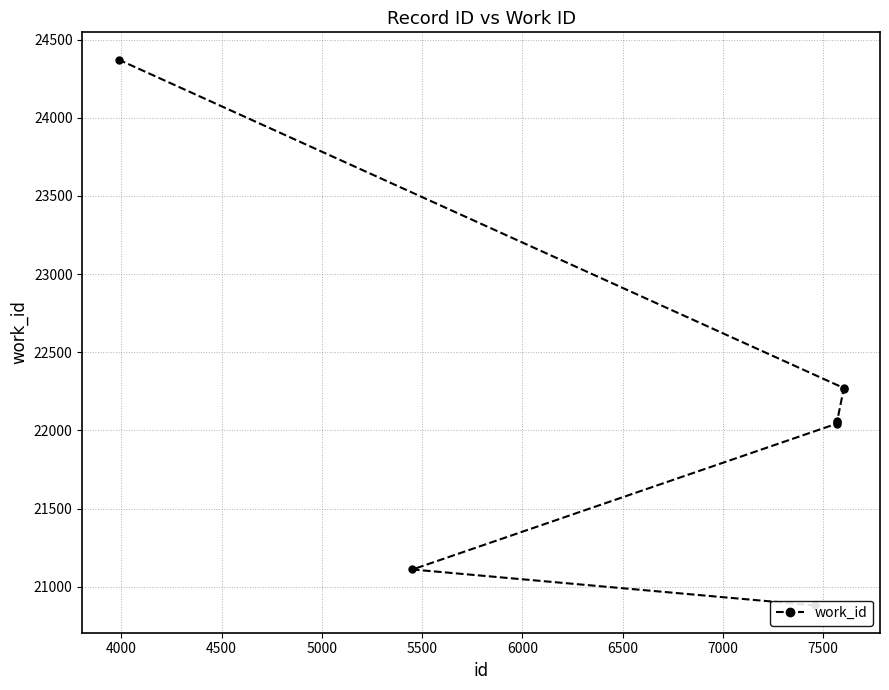

Which has a higher value, 5500 or 6500?

6500